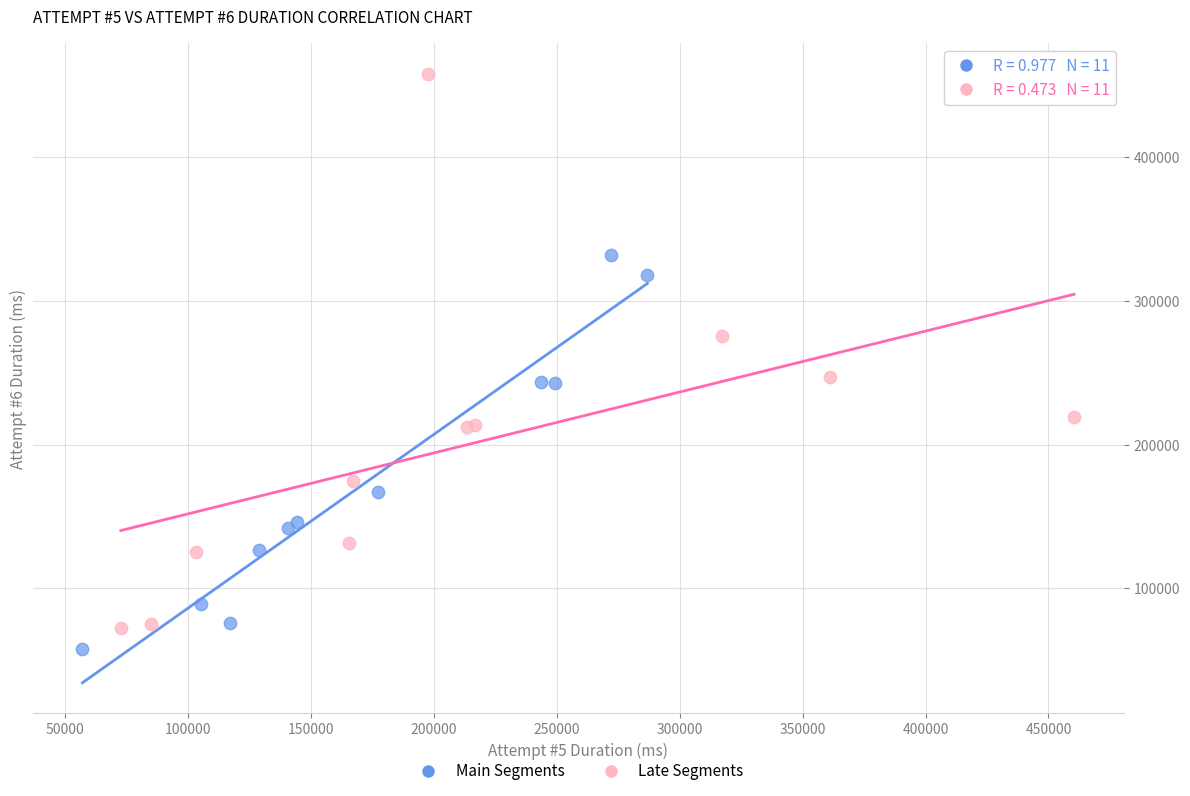

What are all the series names shown in the legend?

Main Segments, Late Segments